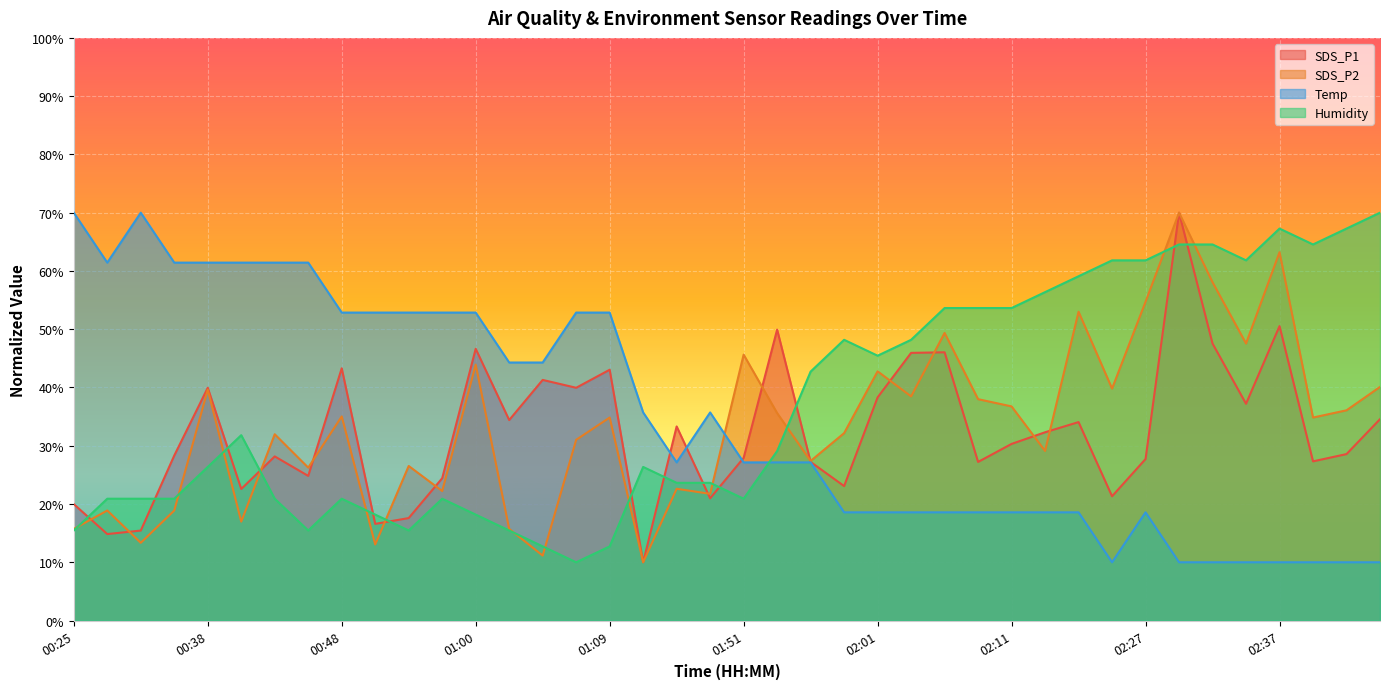

At which category is the sum across all series the highest?

02:29